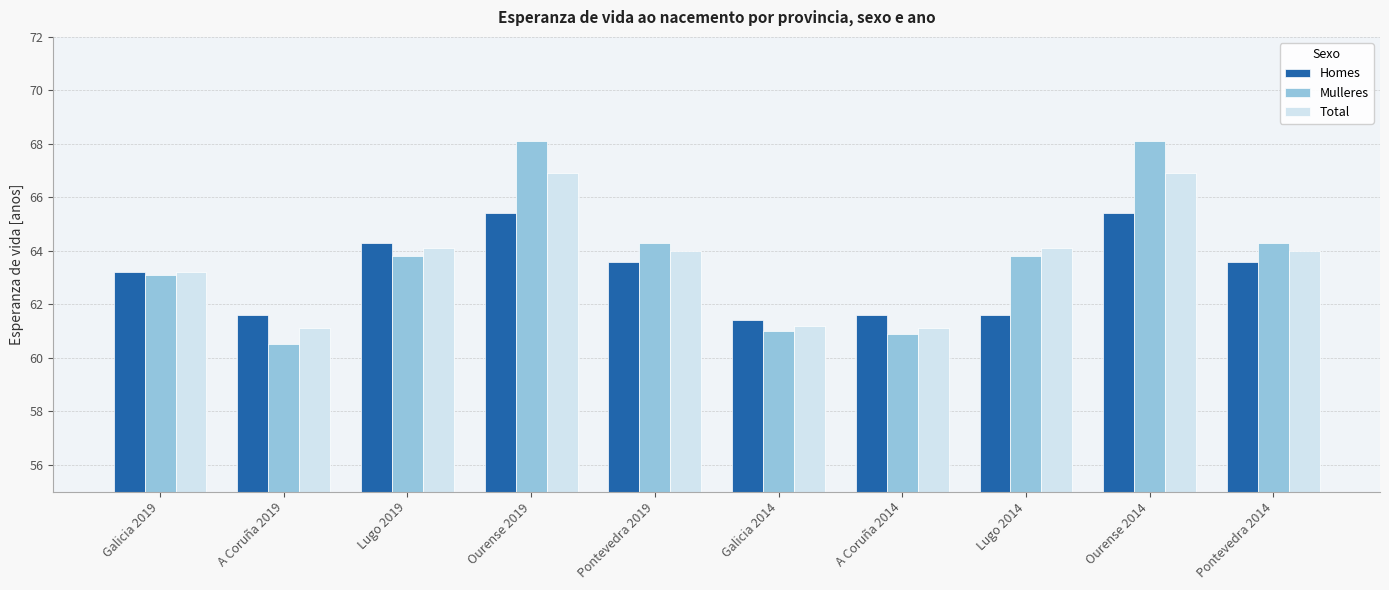

What is the total value across all series at Ourense 2019?

200.4